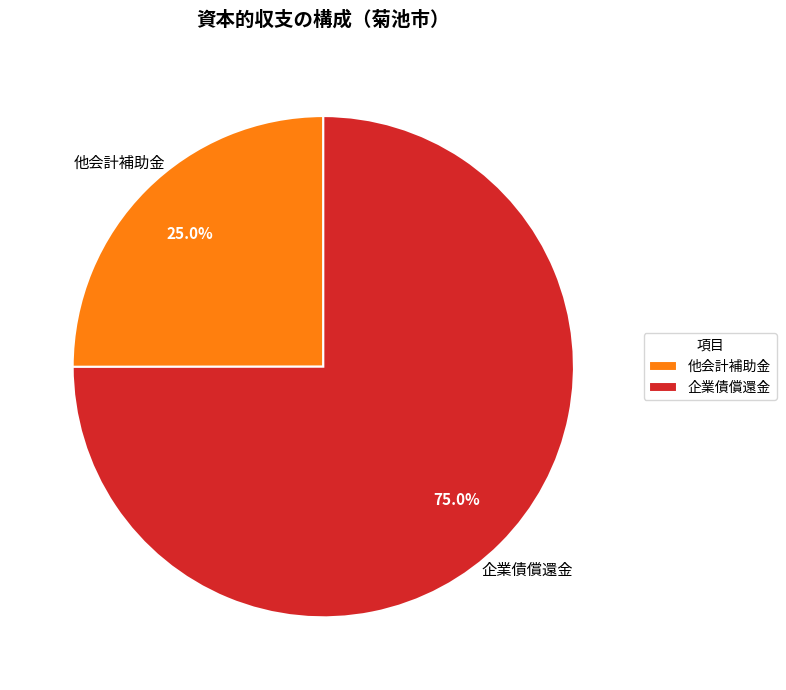

To the nearest percent, what percentage of the pie is 他会計補助金?

25%